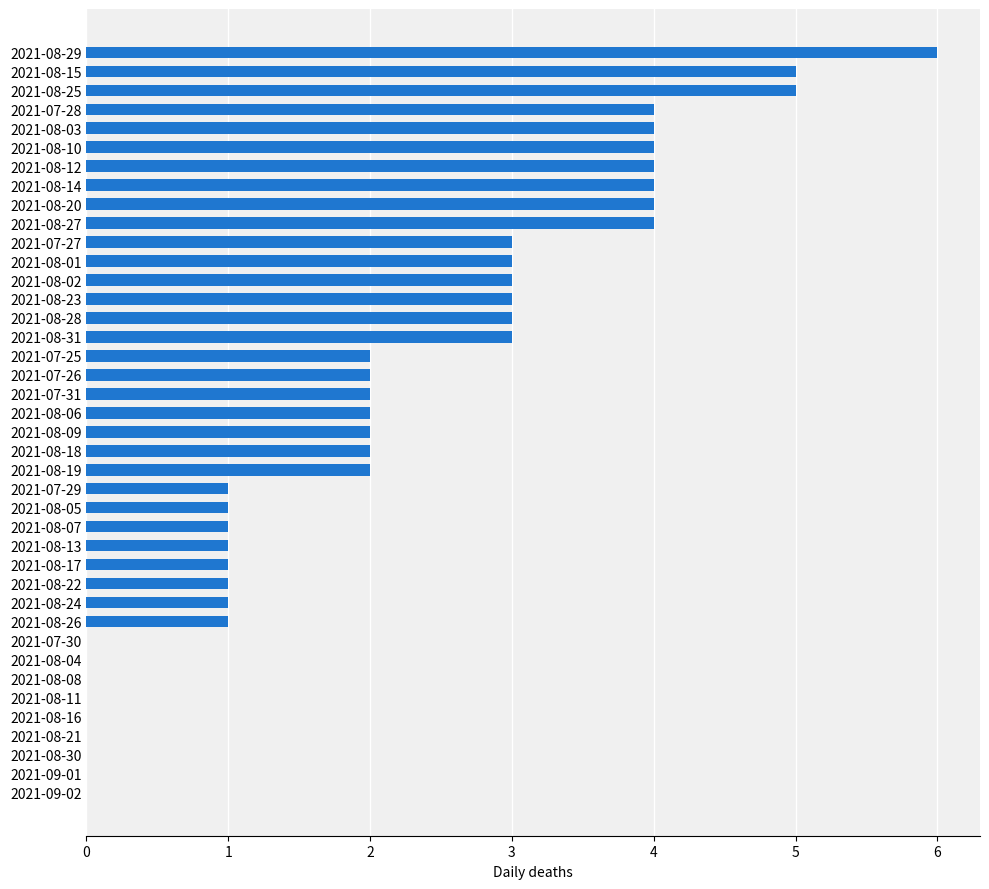

How many categories are shown in the chart?

40